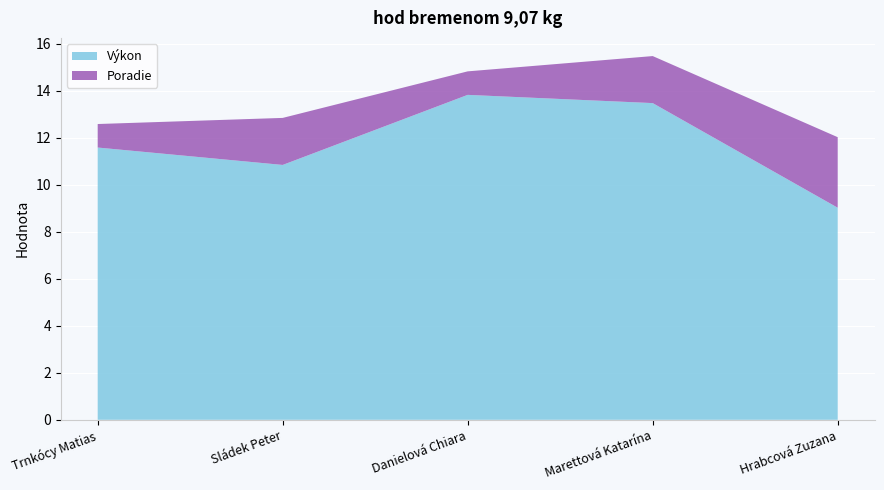

What position from the right is Hrabcová Zuzana?

1